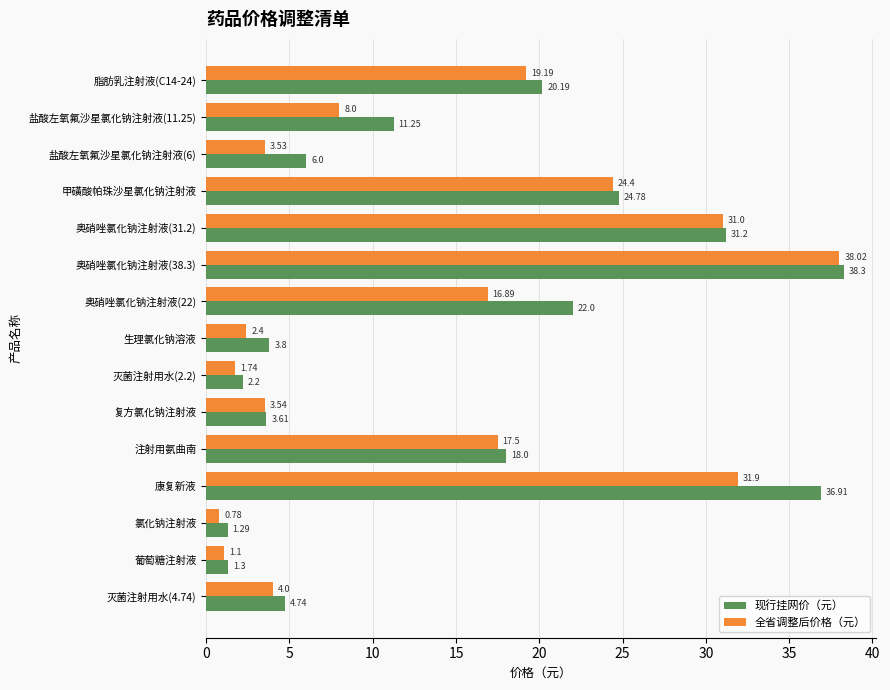

Rank the categories by 现行挂网价（元） value from highest to lowest.

奥硝唑氯化钠注射液(38.3), 康复新液, 奥硝唑氯化钠注射液(31.2), 甲磺酸帕珠沙星氯化钠注射液, 奥硝唑氯化钠注射液(22), 脂肪乳注射液(C14-24), 注射用氨曲南, 盐酸左氧氟沙星氯化钠注射液(11.25), 盐酸左氧氟沙星氯化钠注射液(6), 灭菌注射用水(4.74), 生理氯化钠溶液, 复方氯化钠注射液, 灭菌注射用水(2.2), 葡萄糖注射液, 氯化钠注射液